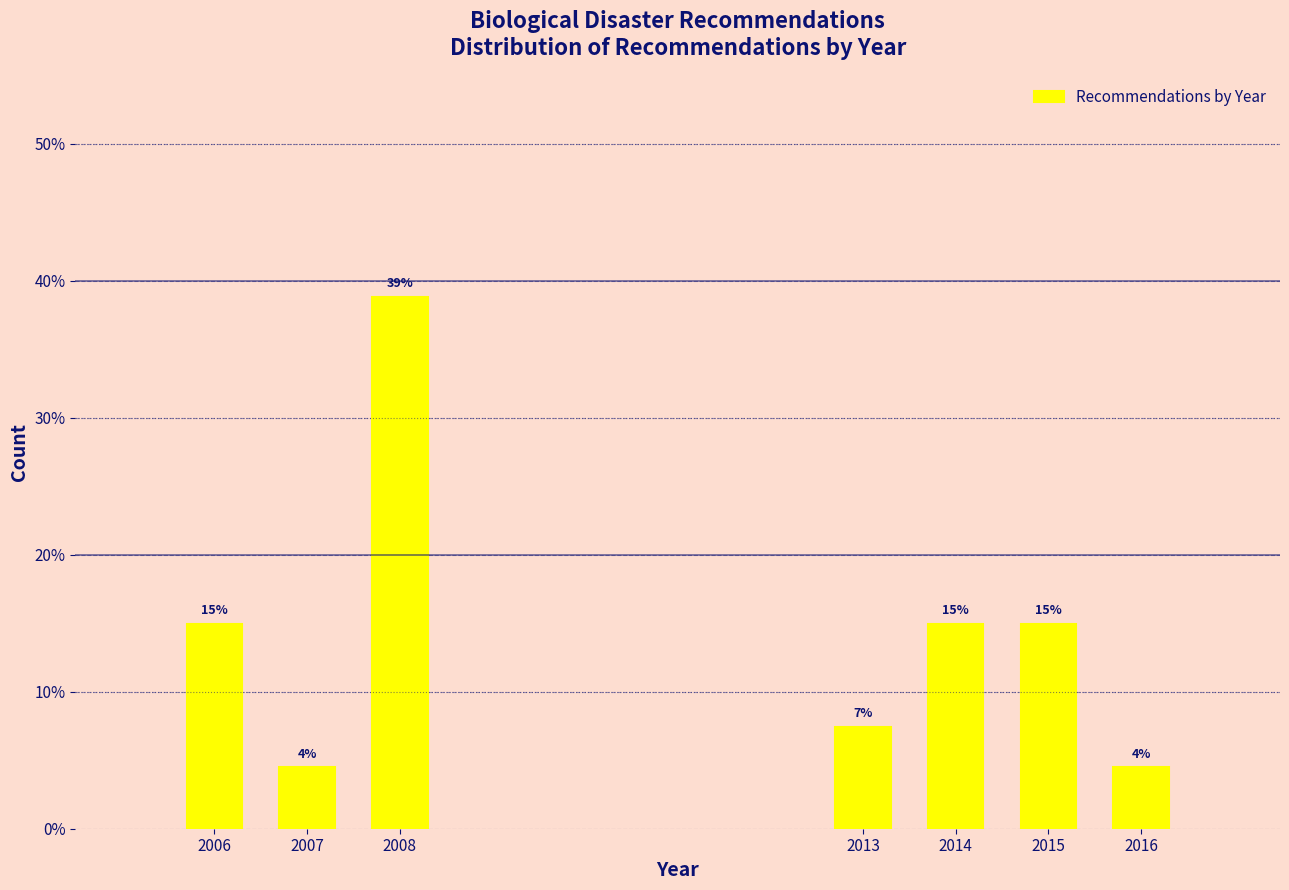

Between 2008 and 2015, which is larger?

2008